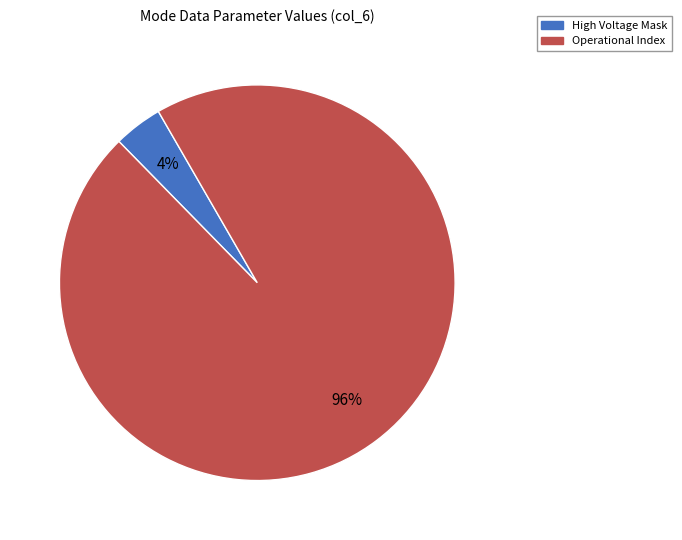

Does any single category account for the majority?

Yes